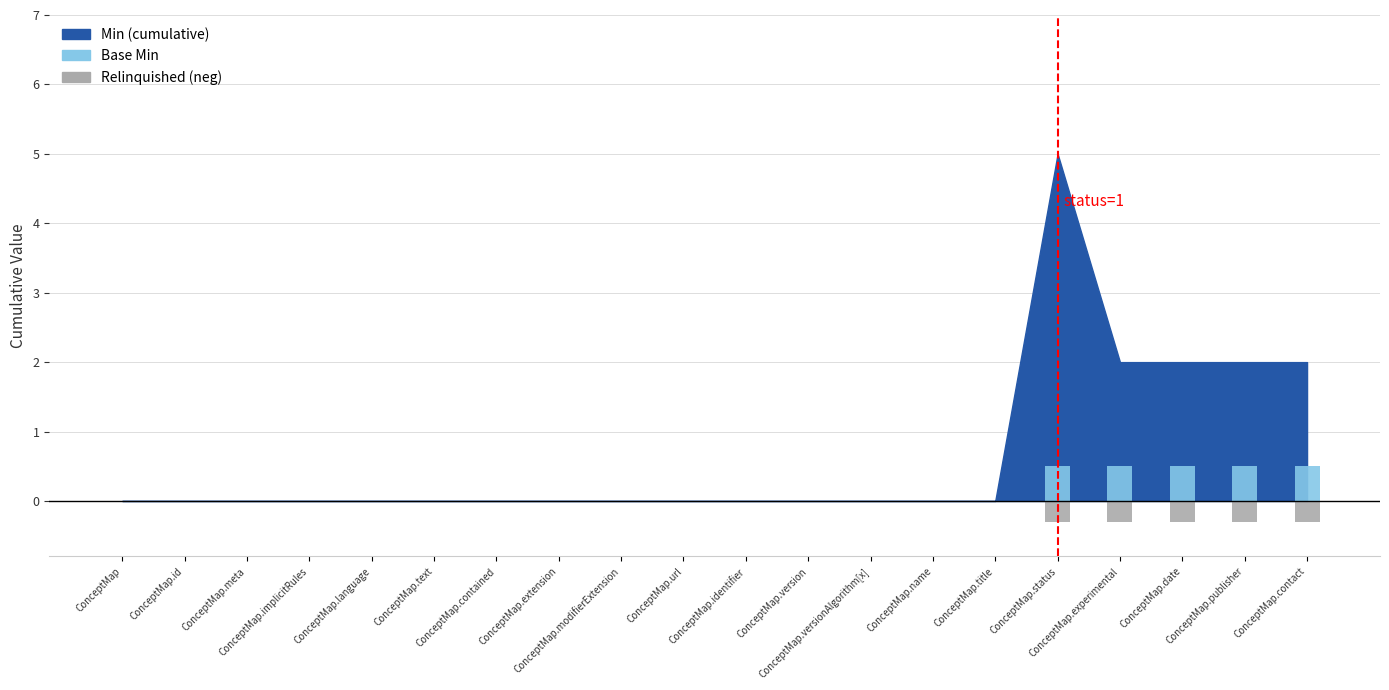

Count the Relinquished (neg) values in the range 0 to 1.

15